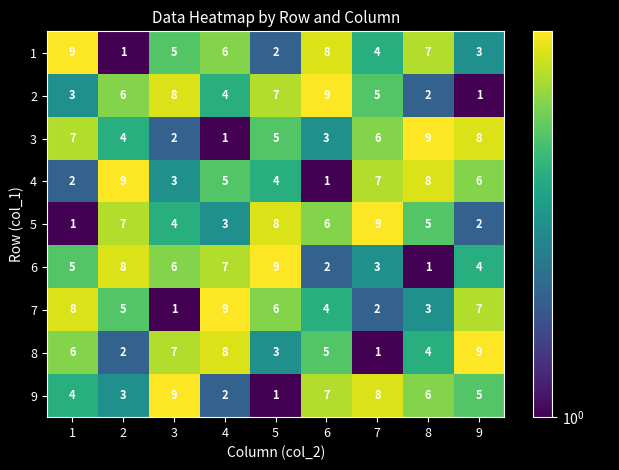

Where is 3 nearest to the value 5?

5